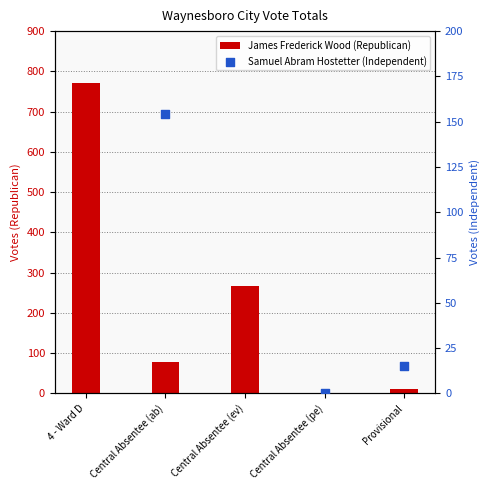

Which series has the largest total across all categories?

James Frederick Wood (Republican)